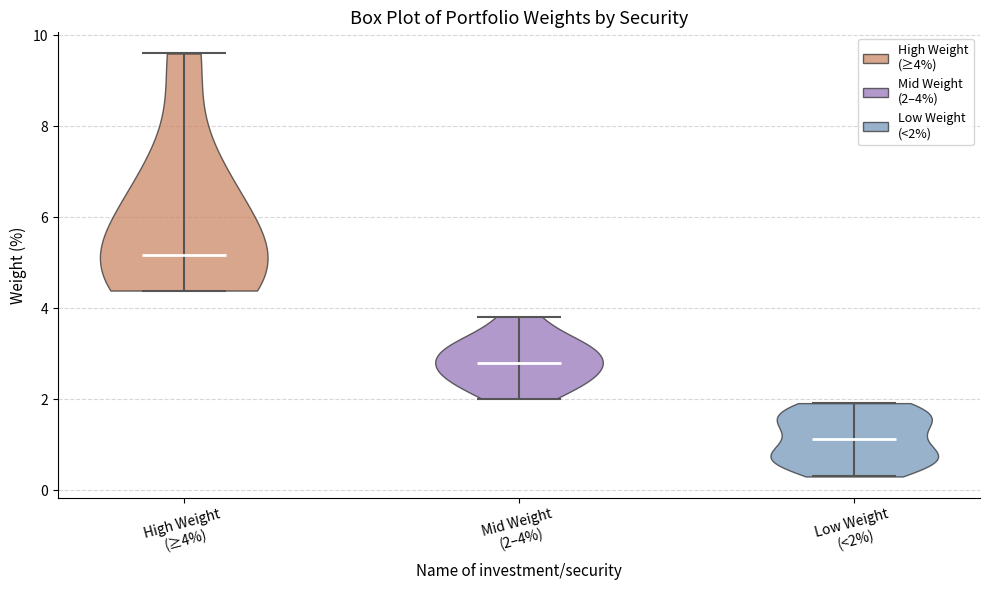

Reading left to right, read every violin against the y-axis: where its median line is, and the lowest and highest points it reaches. The values are not printed on the chart, so give them approximately, as read against the axis.

High Weight (≥4%): median line 5.2, lowest point 4.4, highest point 9.6
Mid Weight (2–4%): median line 2.8, lowest point 2.0, highest point 3.8
Low Weight (<2%): median line 1.2, lowest point 0.4, highest point 2.0